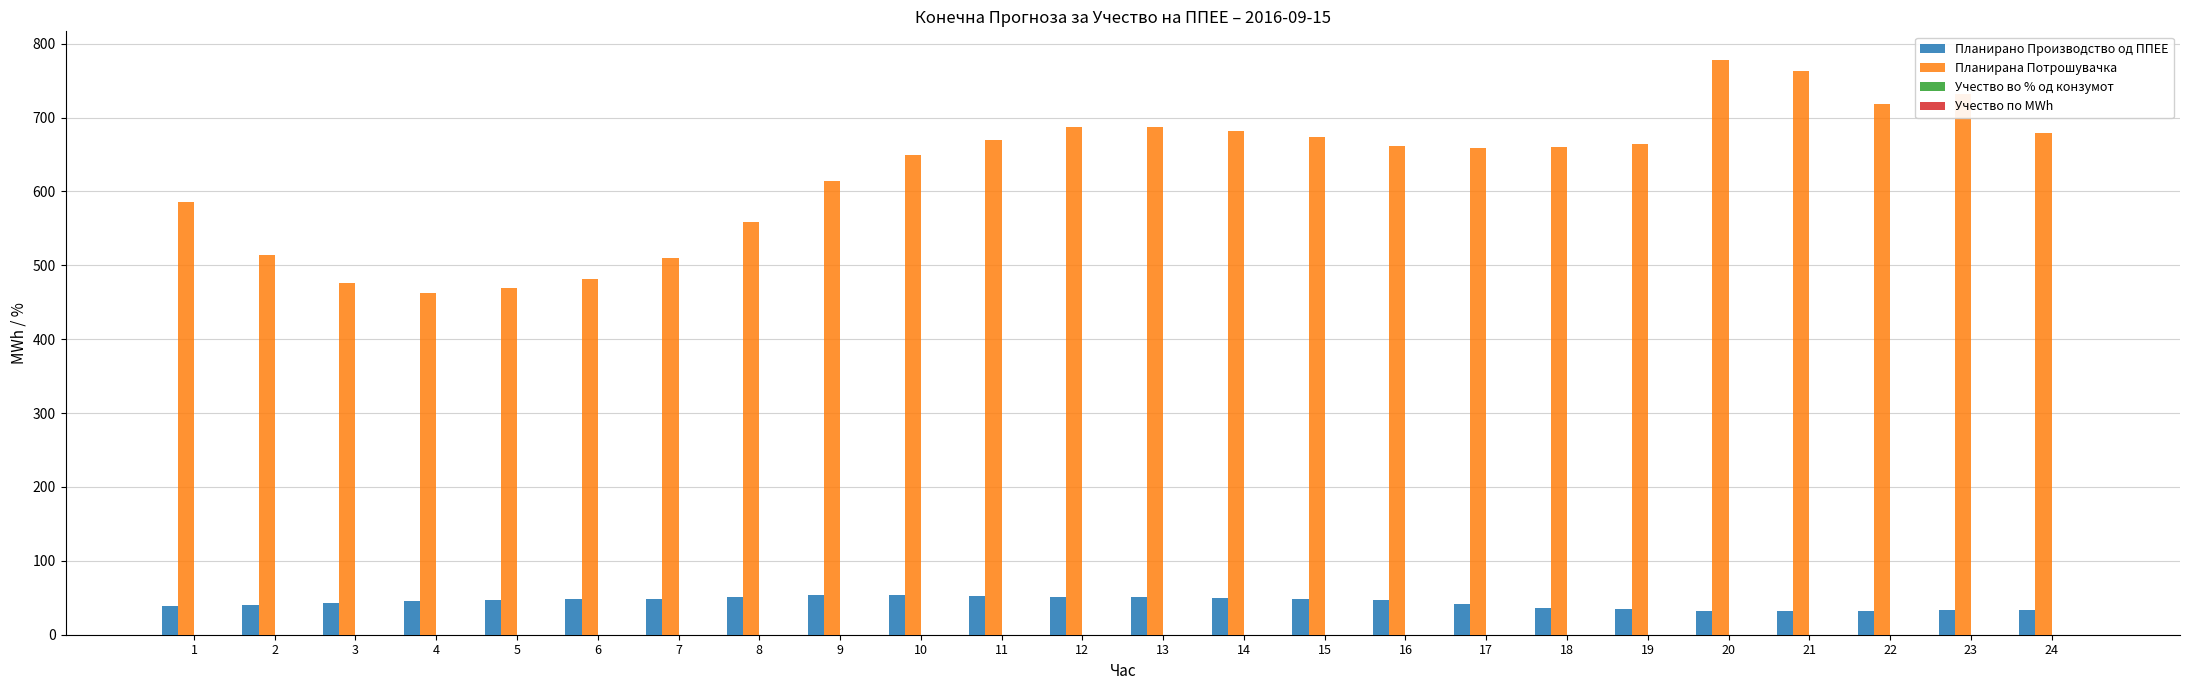

The value of Планирано Производство од ППЕЕ at 5 is 47.4. True or false?

True